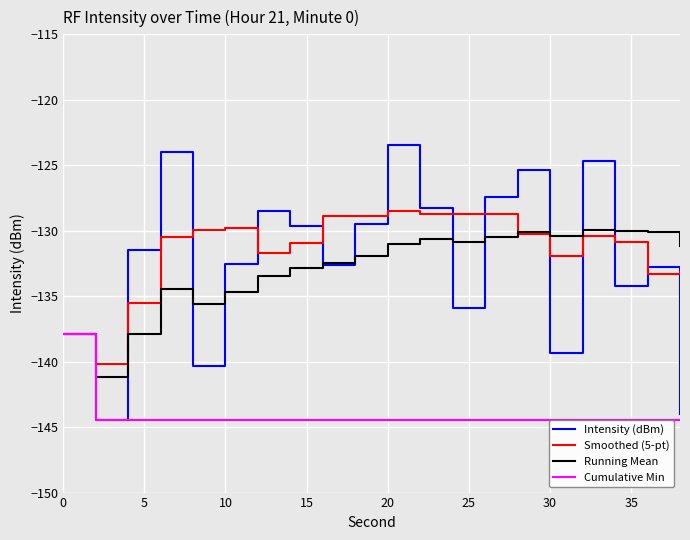

Which series has the largest range (max minus min)?

Intensity (dBm)